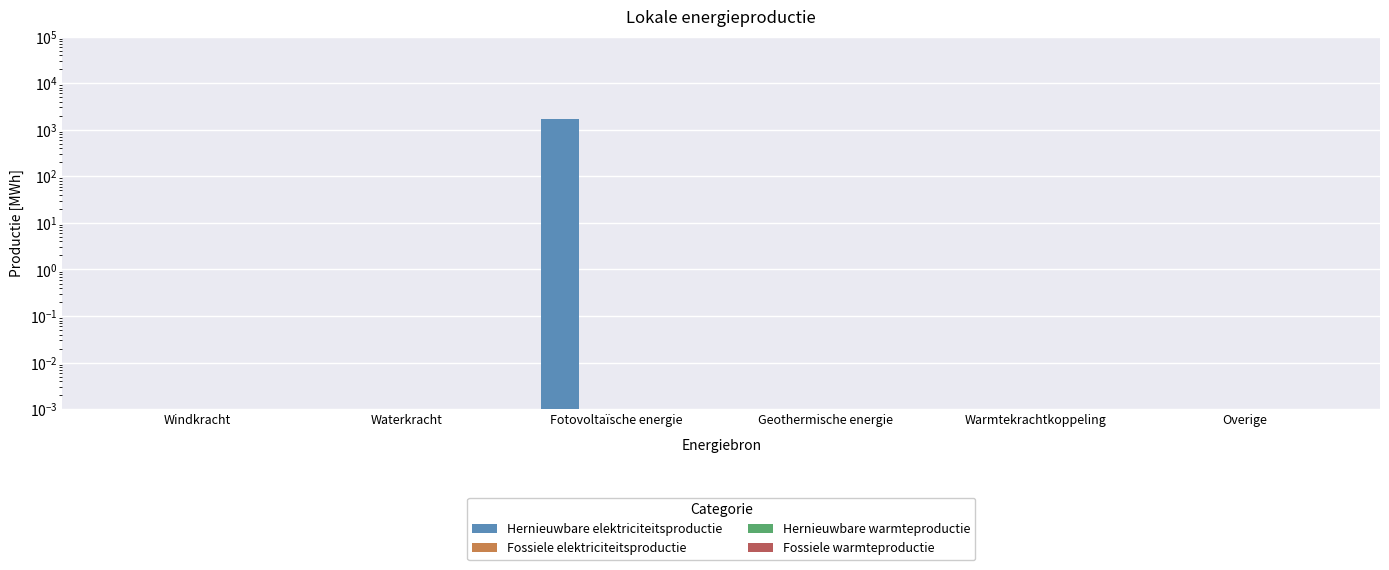

What are all the series names shown in the legend?

Hernieuwbare elektriciteitsproductie, Fossiele elektriciteitsproductie, Hernieuwbare warmteproductie, Fossiele warmteproductie